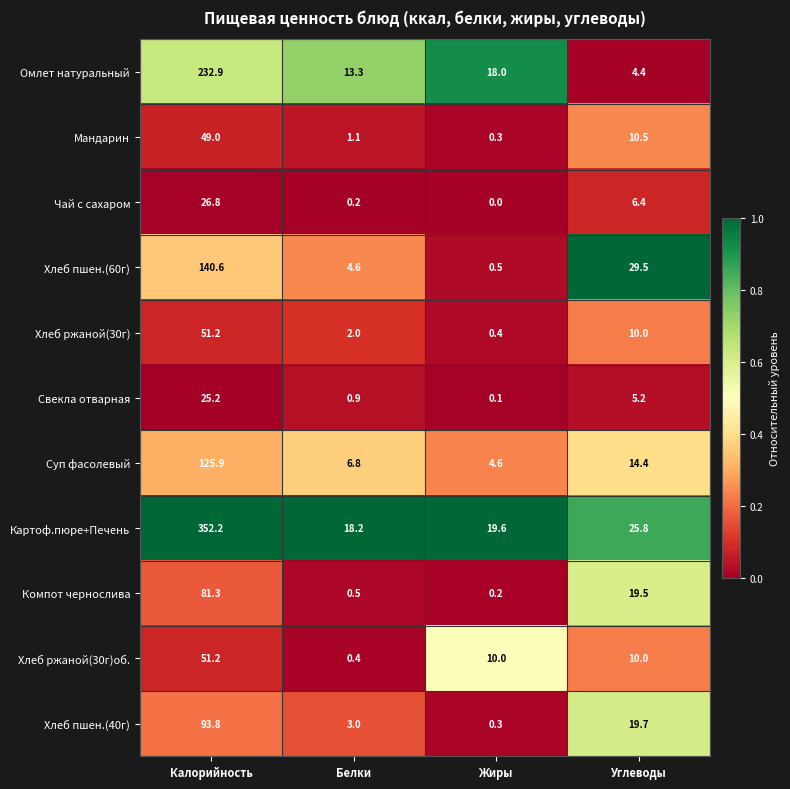

List the labels in order of Картоф.пюре+Печень value, smallest first.

Белки, Жиры, Углеводы, Калорийность